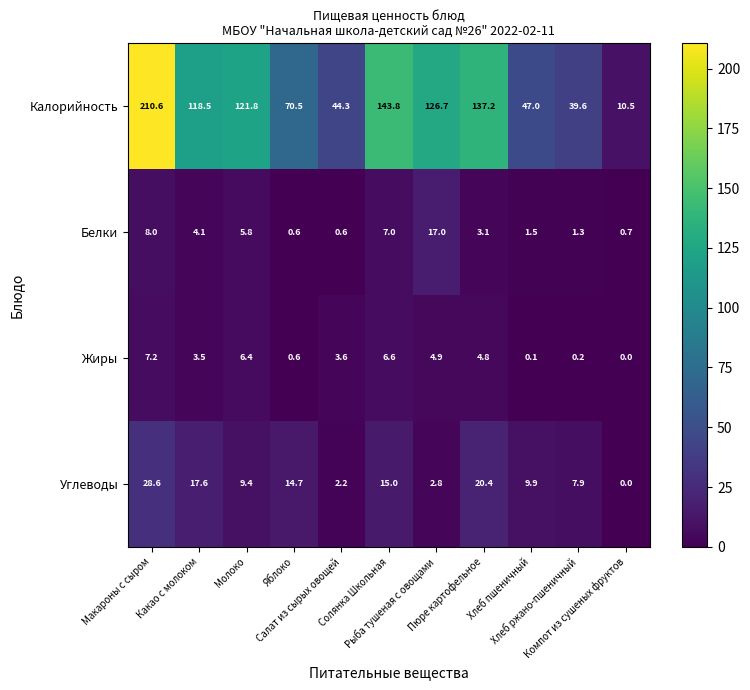

How many data points does each series have?

11